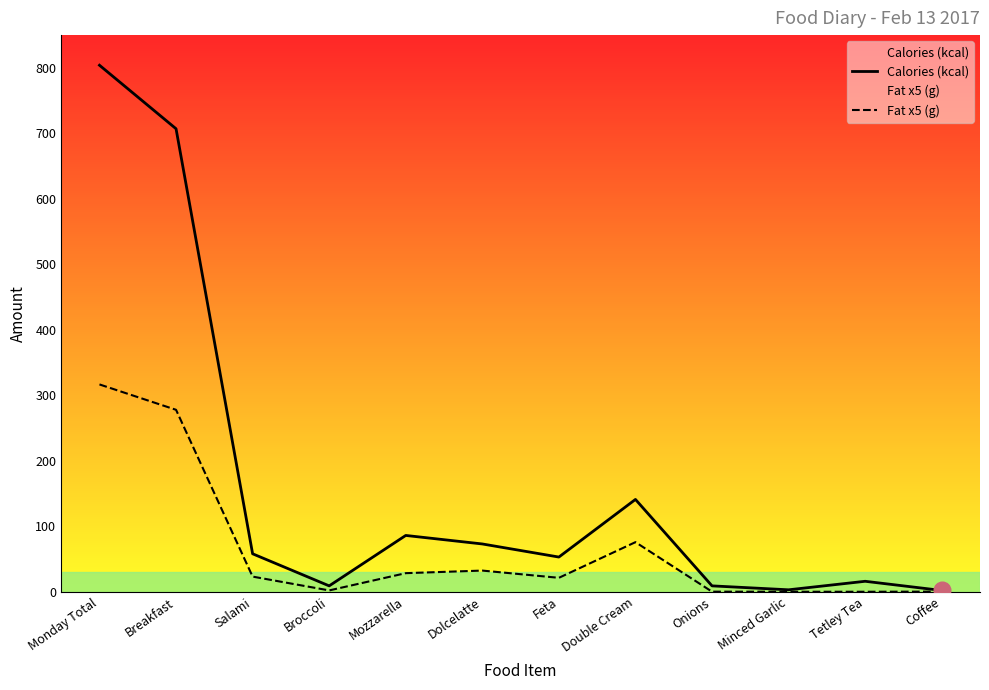

True or false: Fat x5 (g) and Calories (kcal) intersect in this chart.

False